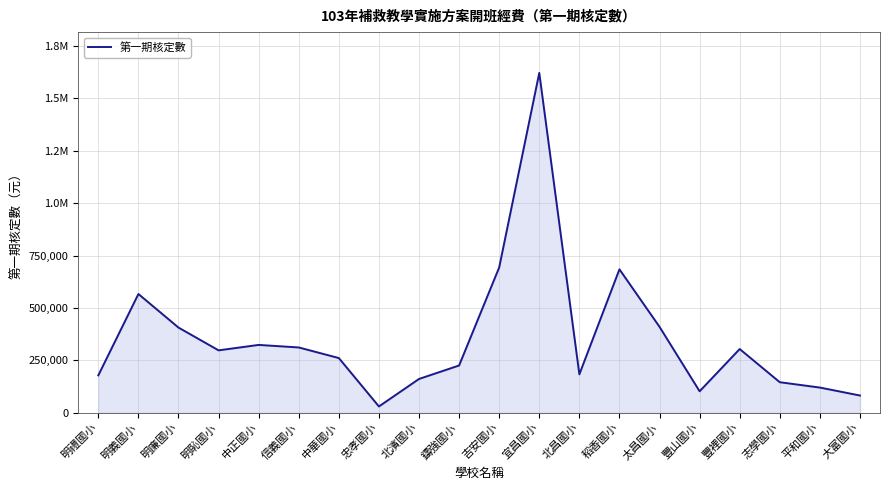

What is the change in value from 鑄強國小 to 豐裡國小?

+78613